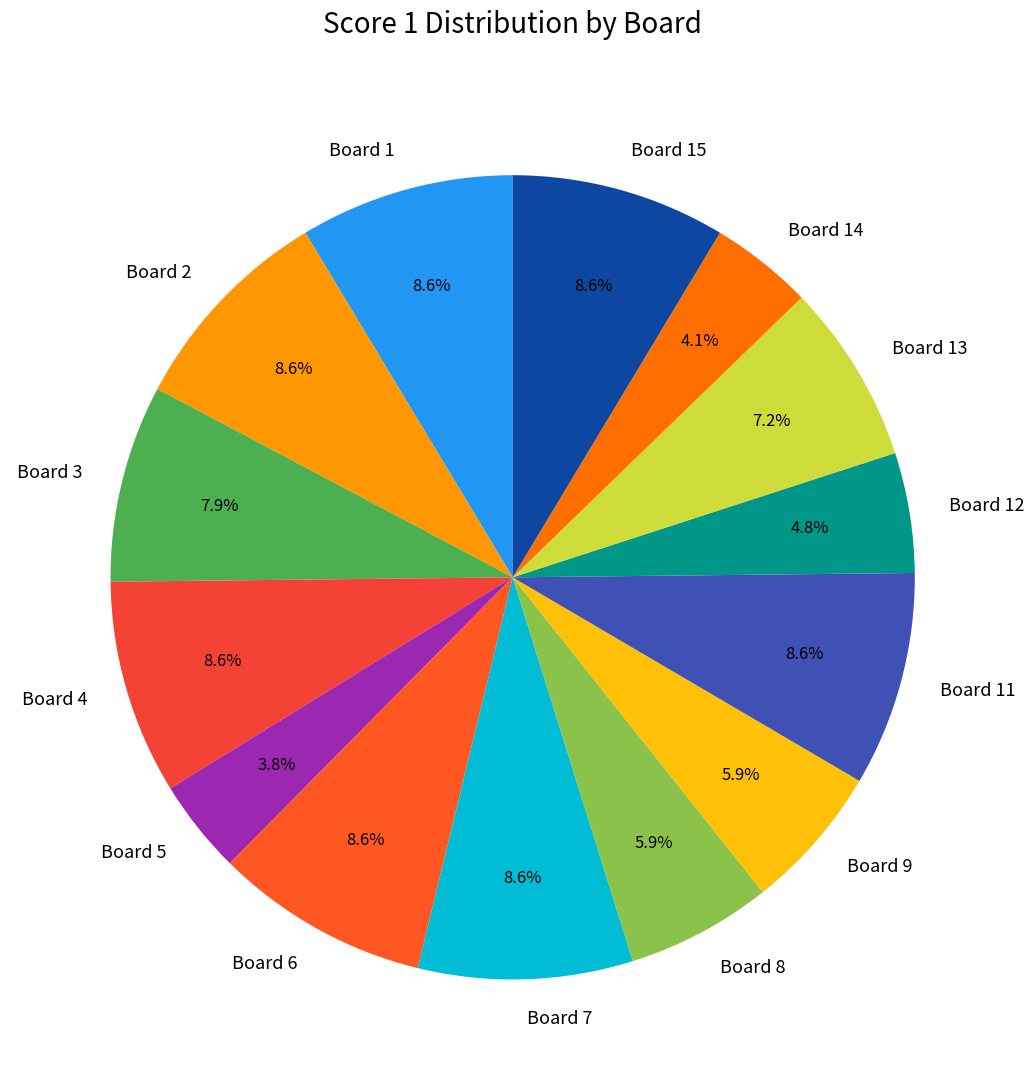

How many slices are in this pie chart?

14